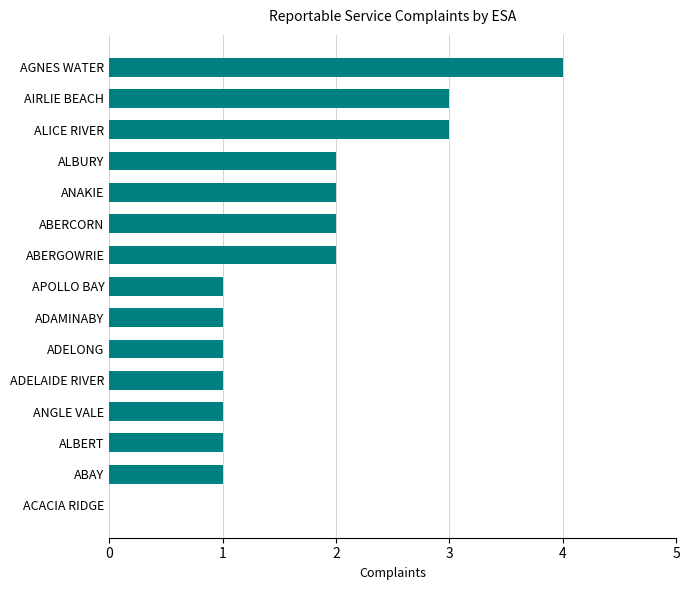

Reading top to bottom, transcribe all the data shown in this chart.

AGNES WATER=4	AIRLIE BEACH=3	ALICE RIVER=3	ALBURY=2	ANAKIE=2	ABERCORN=2	ABERGOWRIE=2	APOLLO BAY=1	ADAMINABY=1	ADELONG=1	ADELAIDE RIVER=1	ANGLE VALE=1	ALBERT=1	ABAY=1	ACACIA RIDGE=0